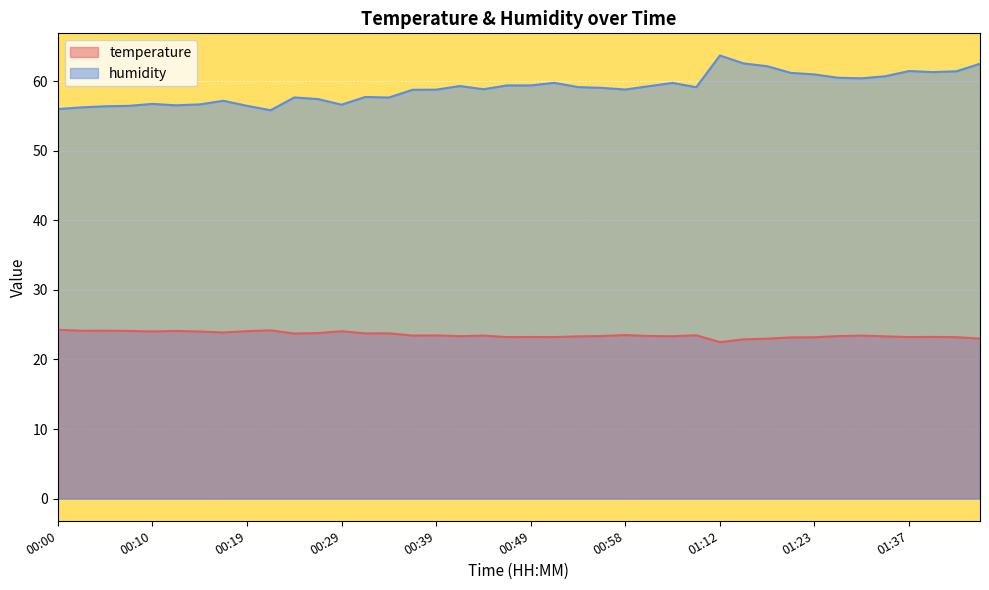

How many interior local valleys does the temperature series have?

12